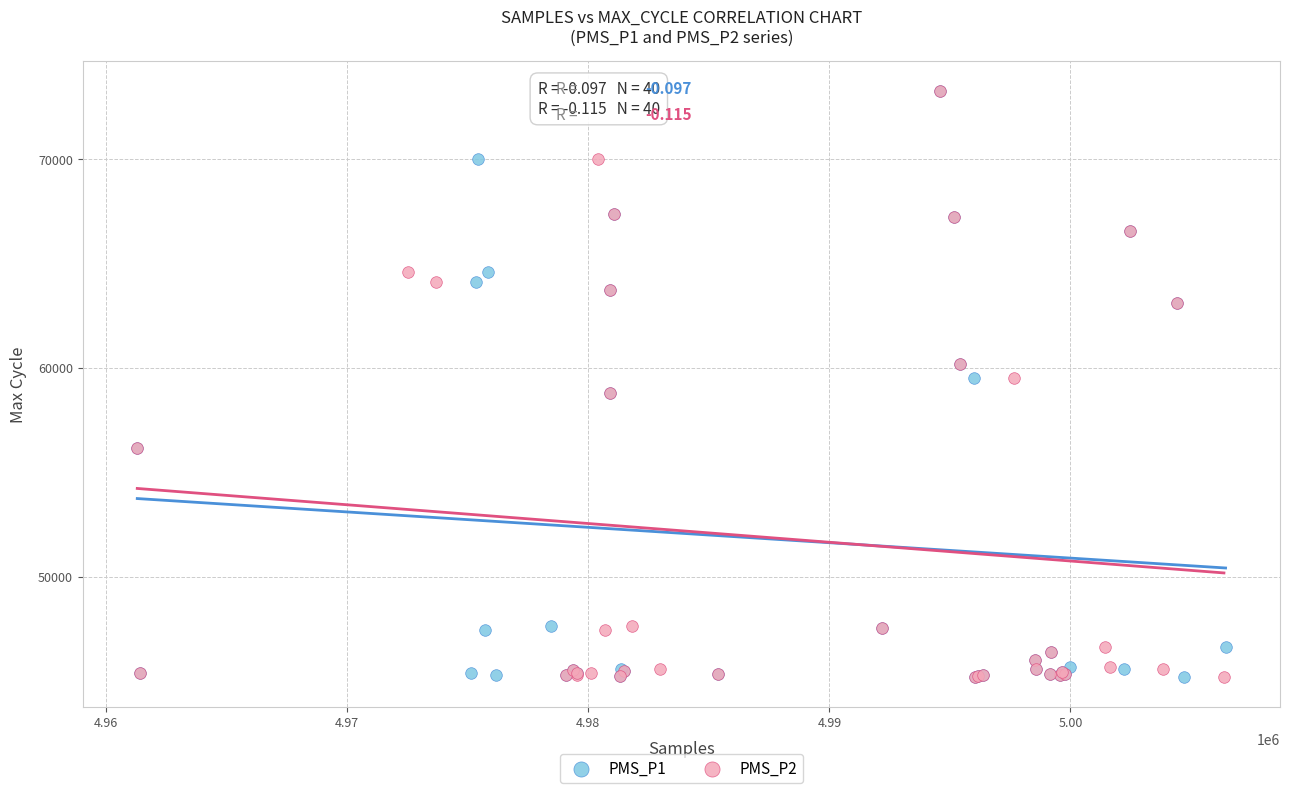

What are all the series names shown in the legend?

PMS_P1, PMS_P2